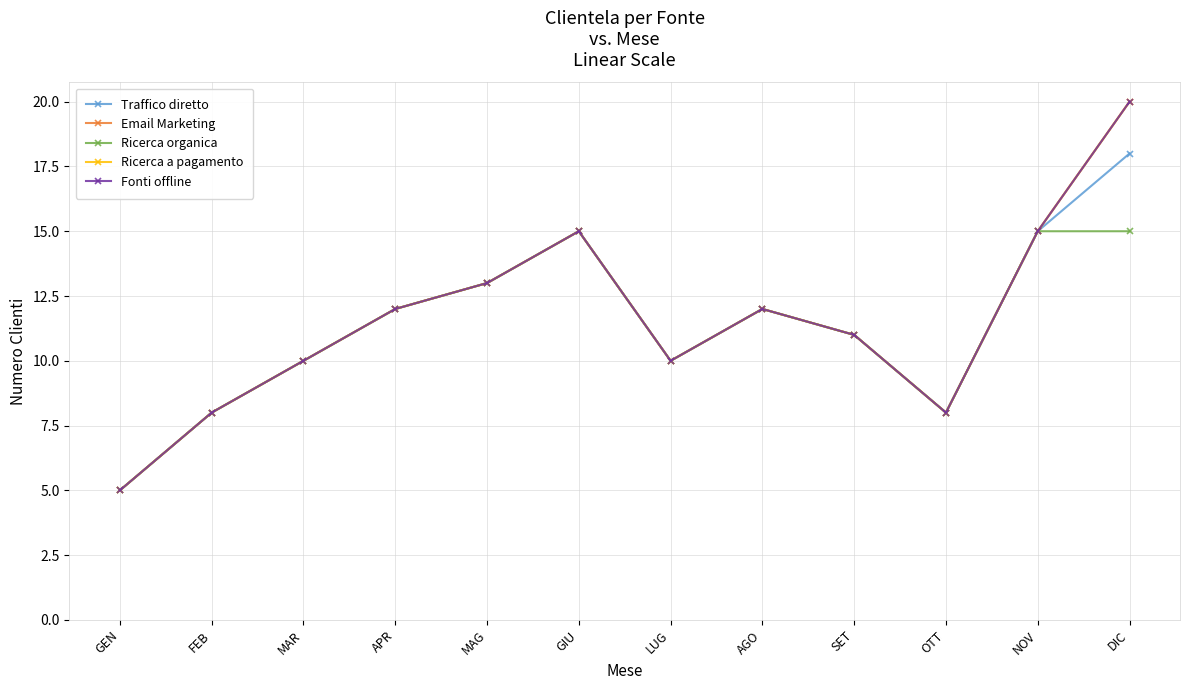

True or false: Traffico diretto and Fonti offline cross at least once.

False